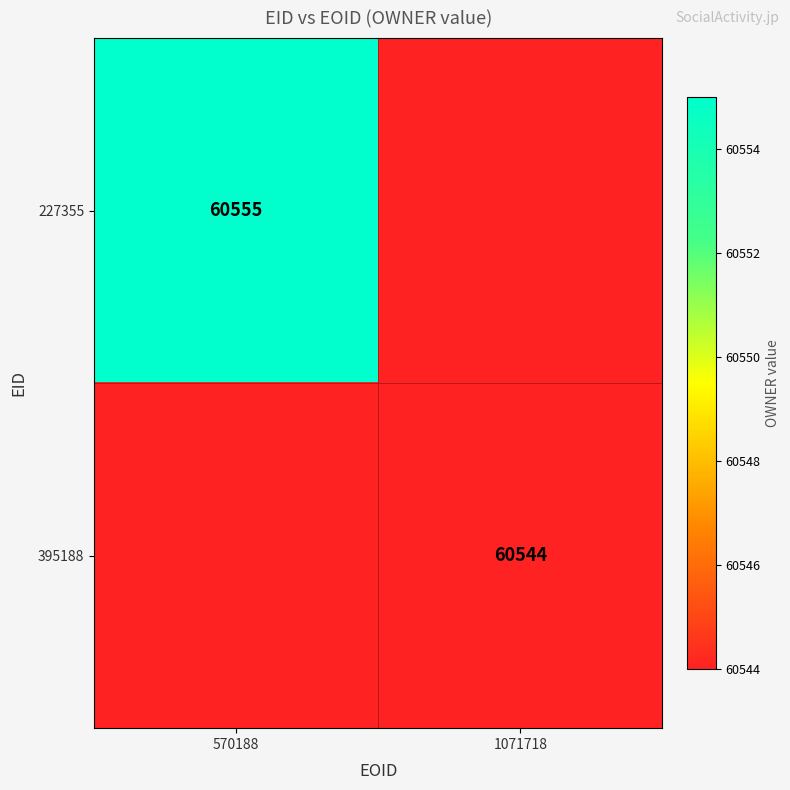

True or false: 227355 has a value of 30710 at 570188.

False